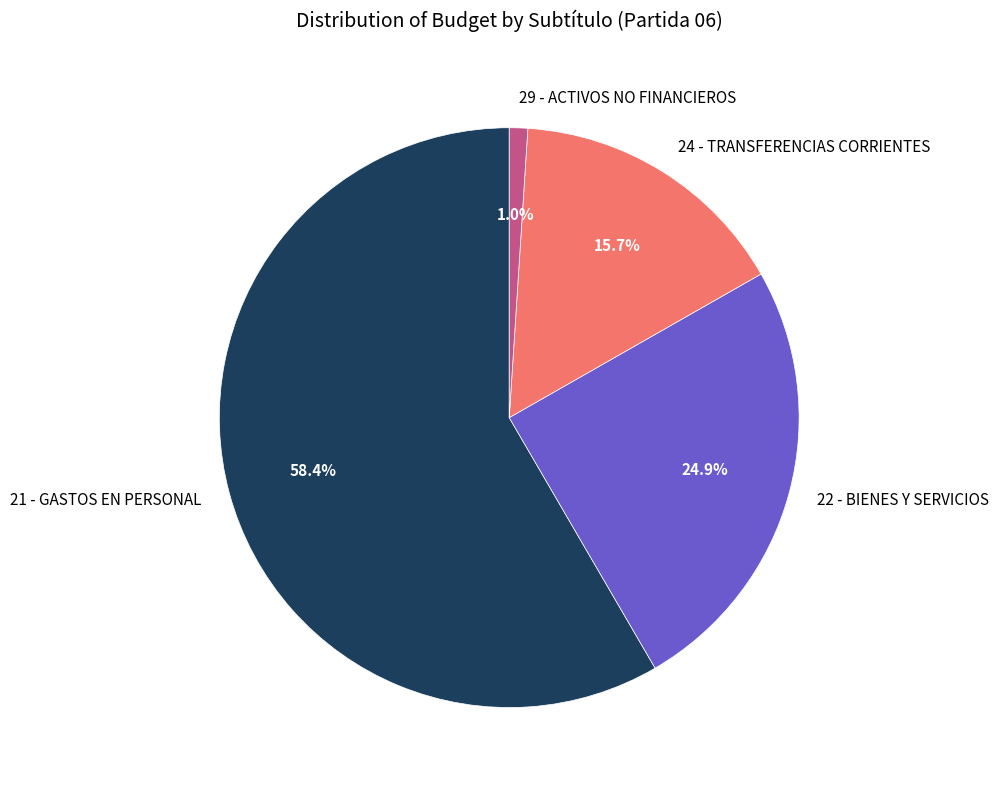

The 22 - BIENES Y SERVICIOS slice represents 20% of the pie. True or false?

False